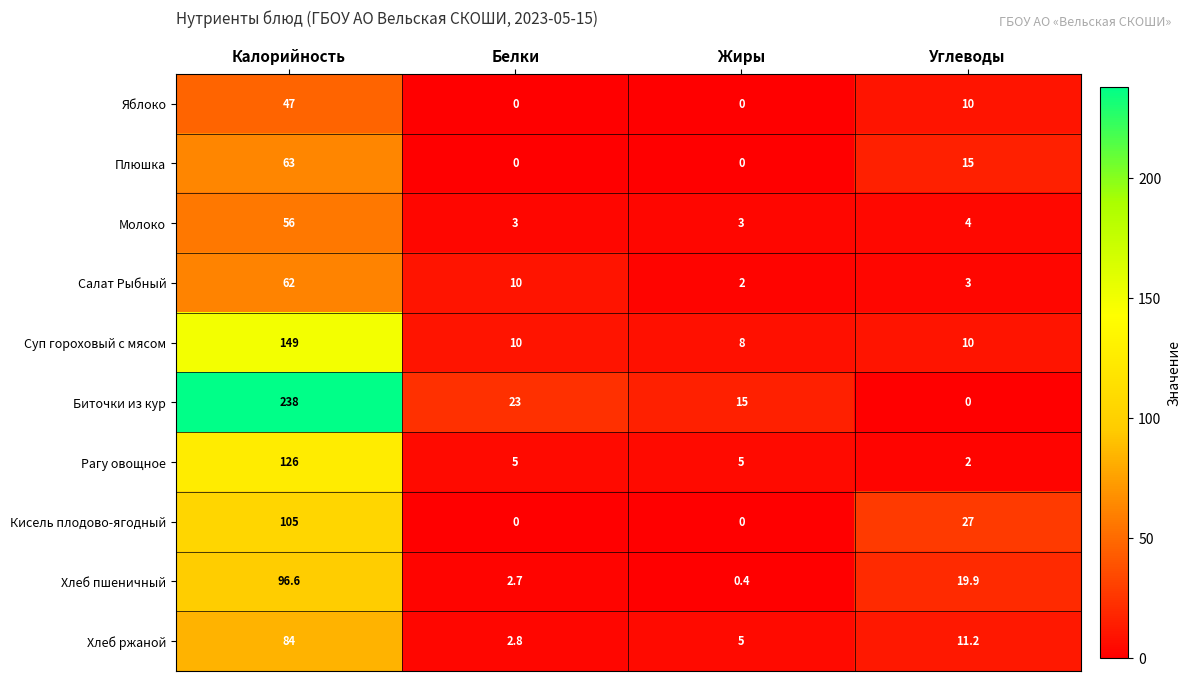

What is the spread (max minus min) of values at Жиры?

15.0